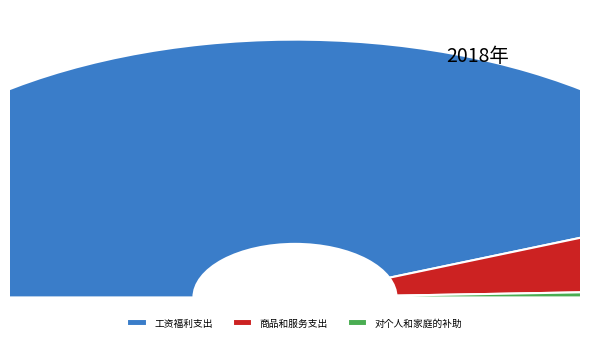

To the nearest percent, what percentage of the pie is 对个人和家庭的补助?

1%